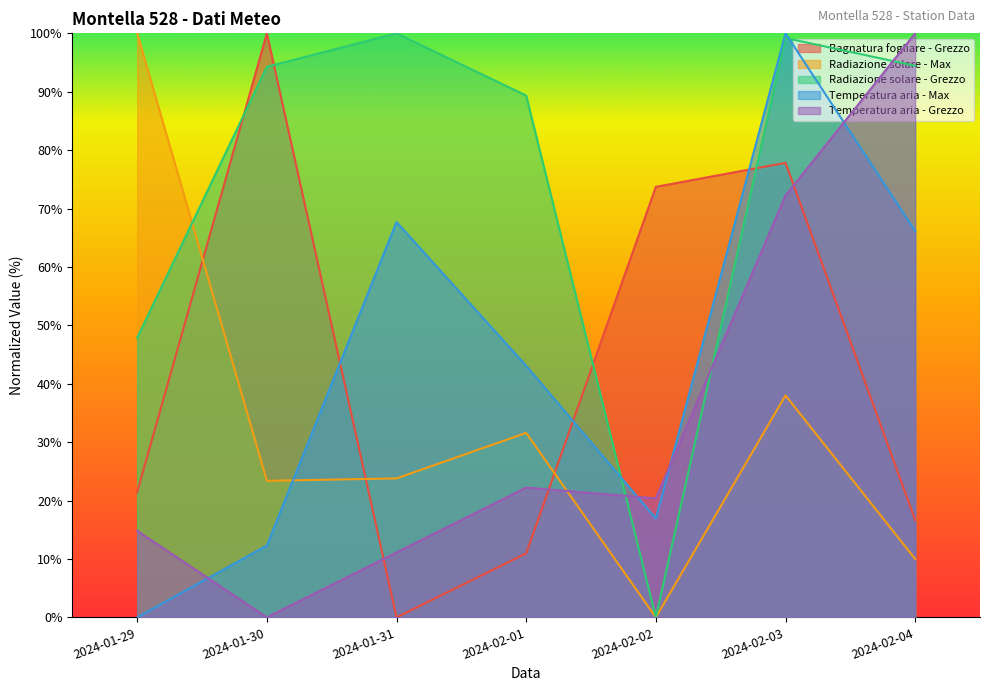

The Temperatura aria - Max series shows 26.4 at 2024-02-02. True or false?

False